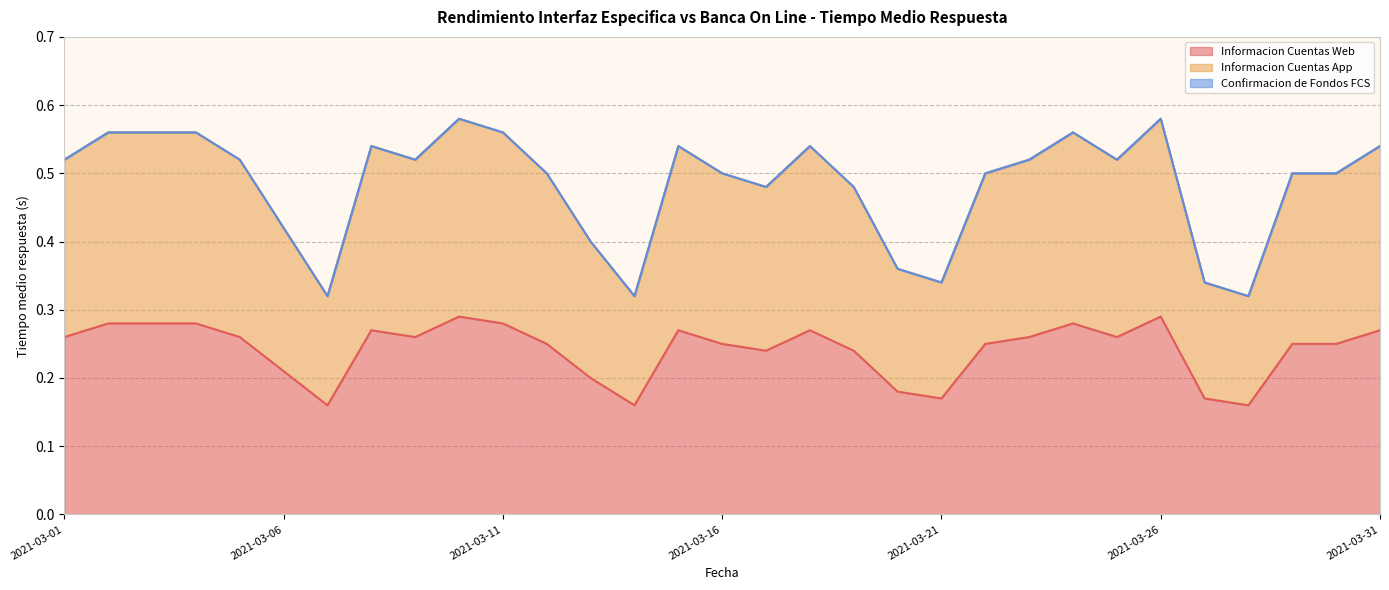

Where is Informacion Cuentas Web nearest to the value 0?

2021-03-07